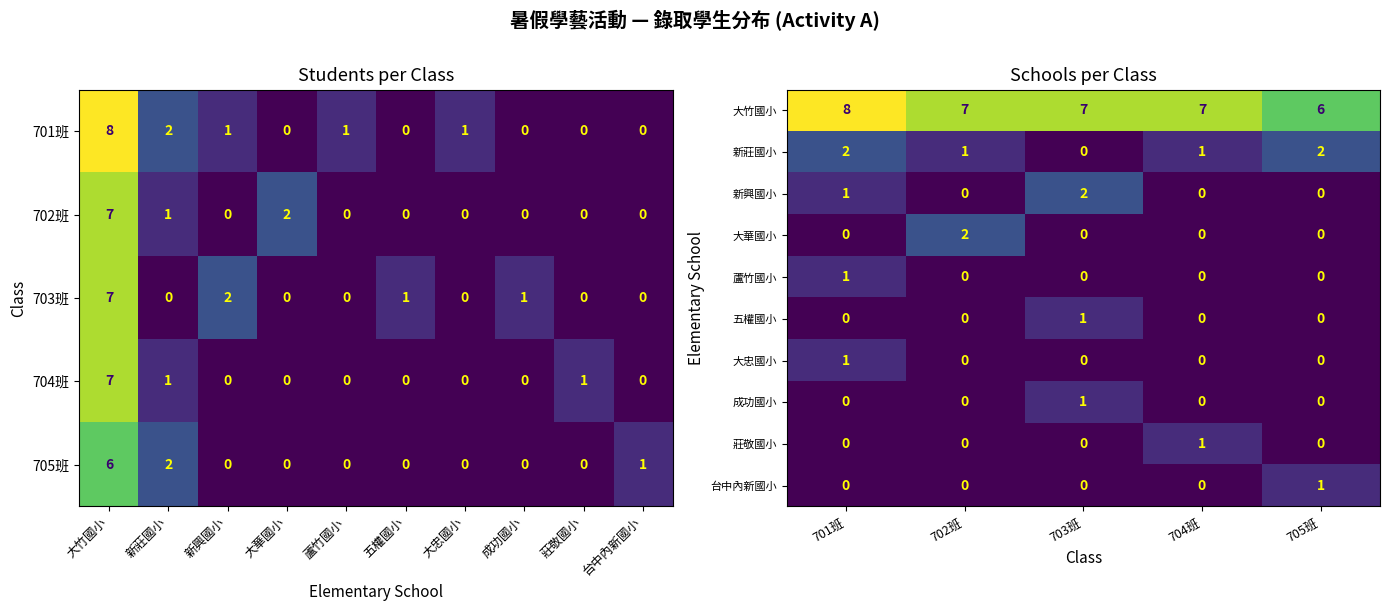

Rank the series by their maximum value, from highest to lowest.

大竹國小, 新莊國小, 新興國小, 大華國小, 蘆竹國小, 五權國小, 大忠國小, 成功國小, 莊敬國小, 台中內新國小